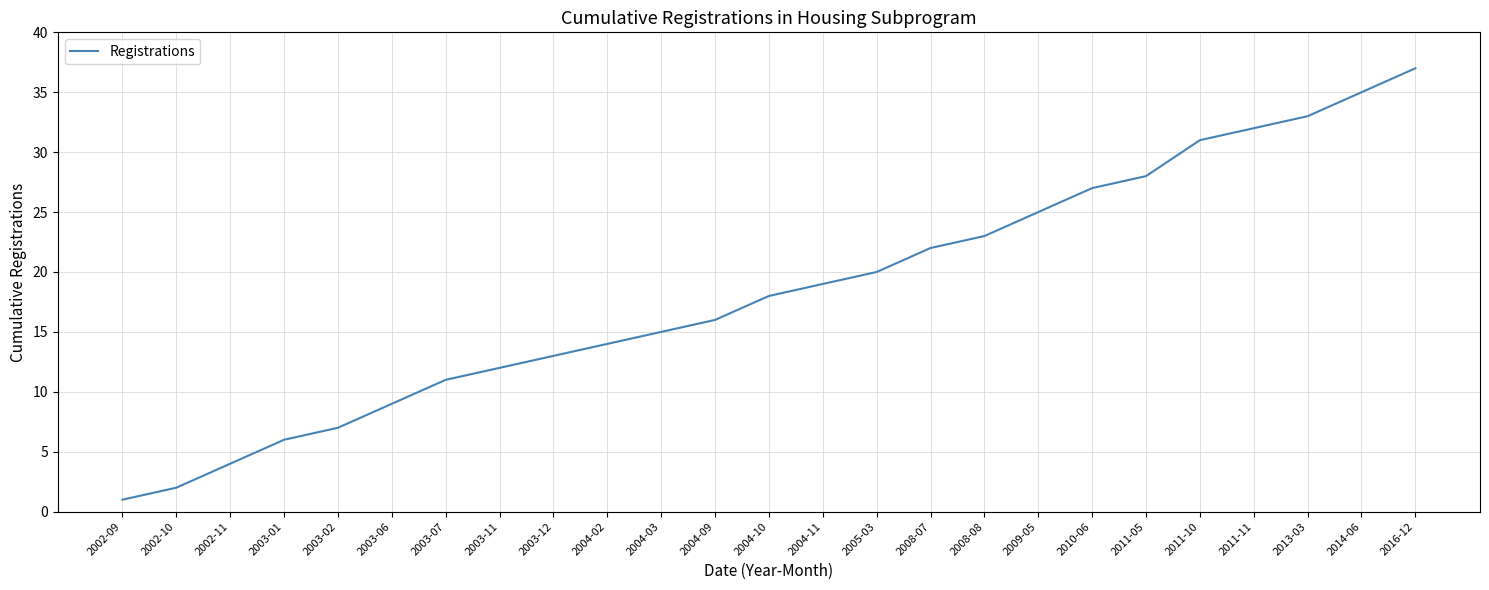

What is the sum of all values?

460